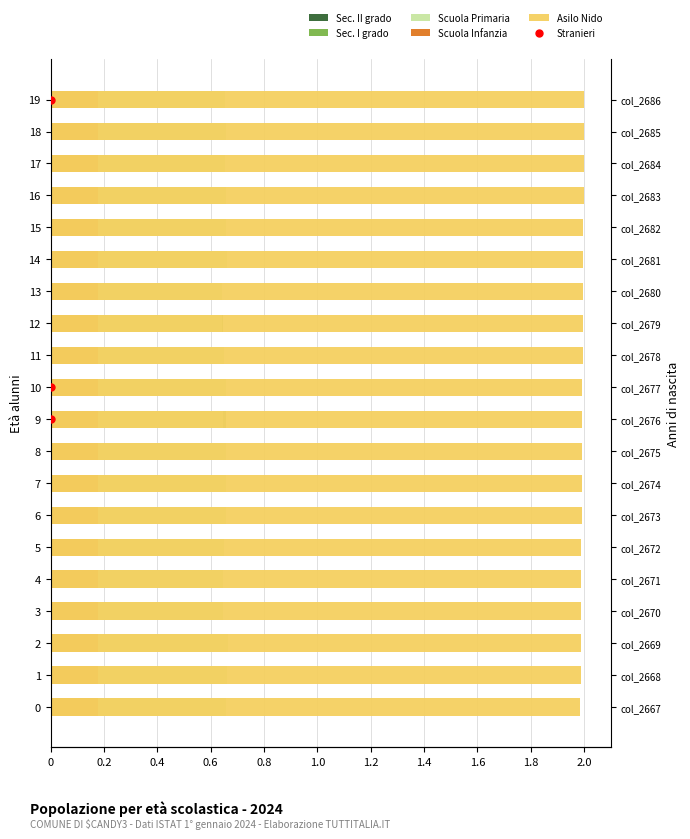

The value of Scuola Primaria at 19 is 0.4. True or false?

False